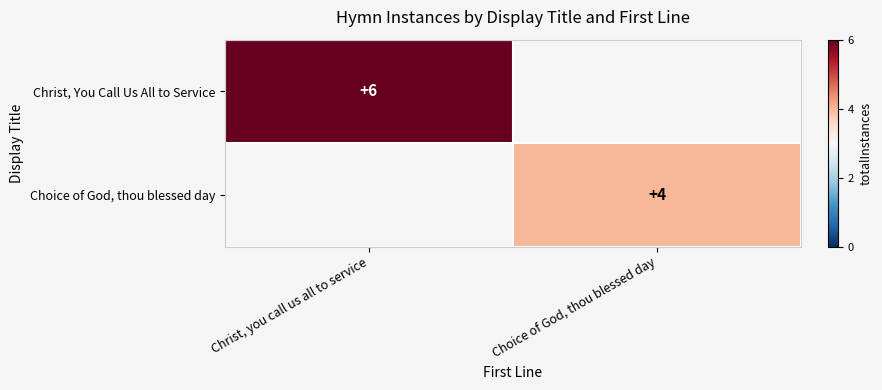

Is it true that Christ, You Call Us All to Service equals 6 at Christ, you call us all to service?

True